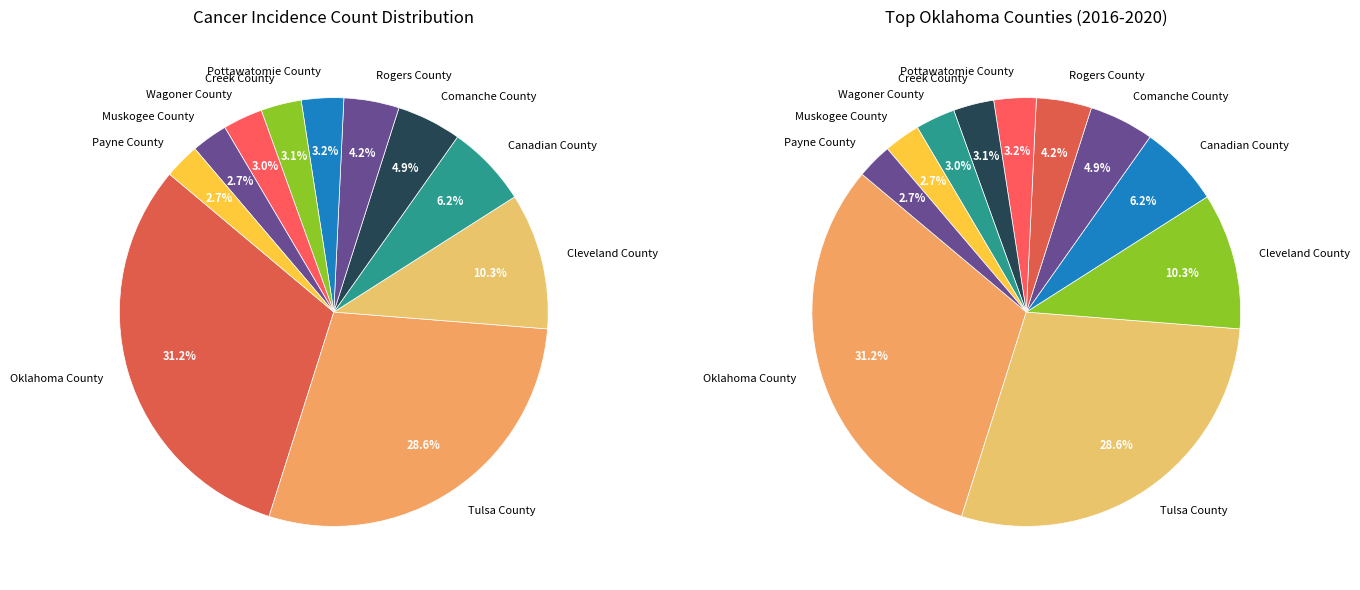

To the nearest percent, what is the combined percentage of Oklahoma County and Canadian County?

37%